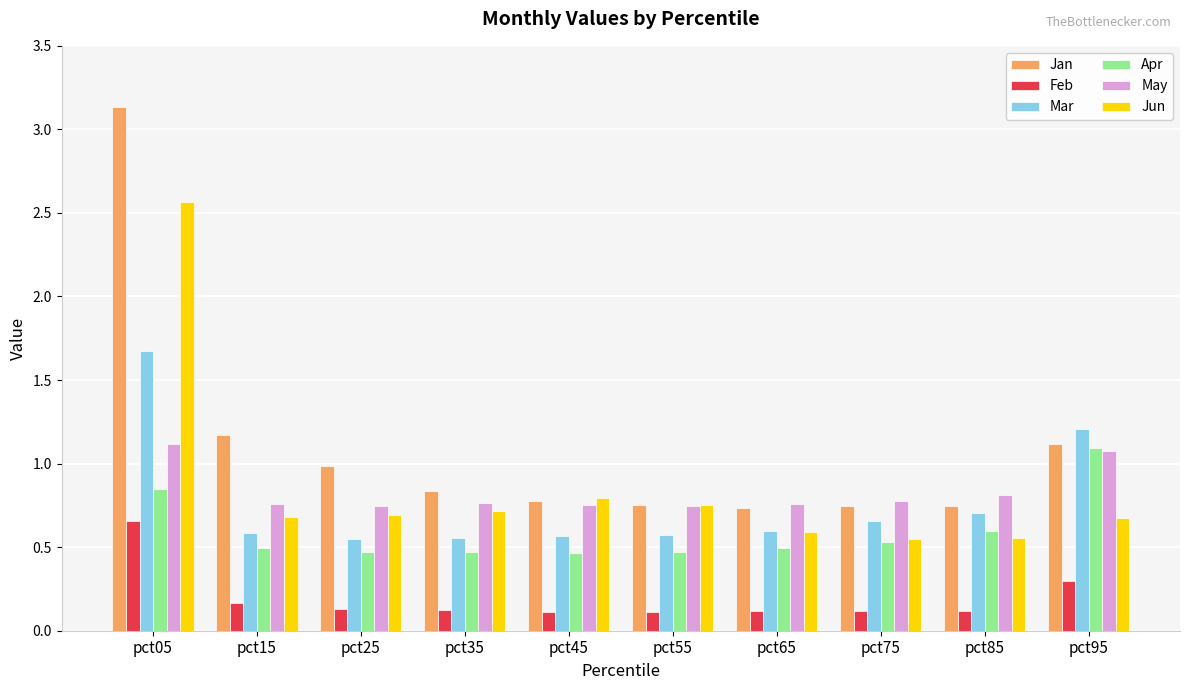

Which series changed the most between pct05 and pct15?

Jan